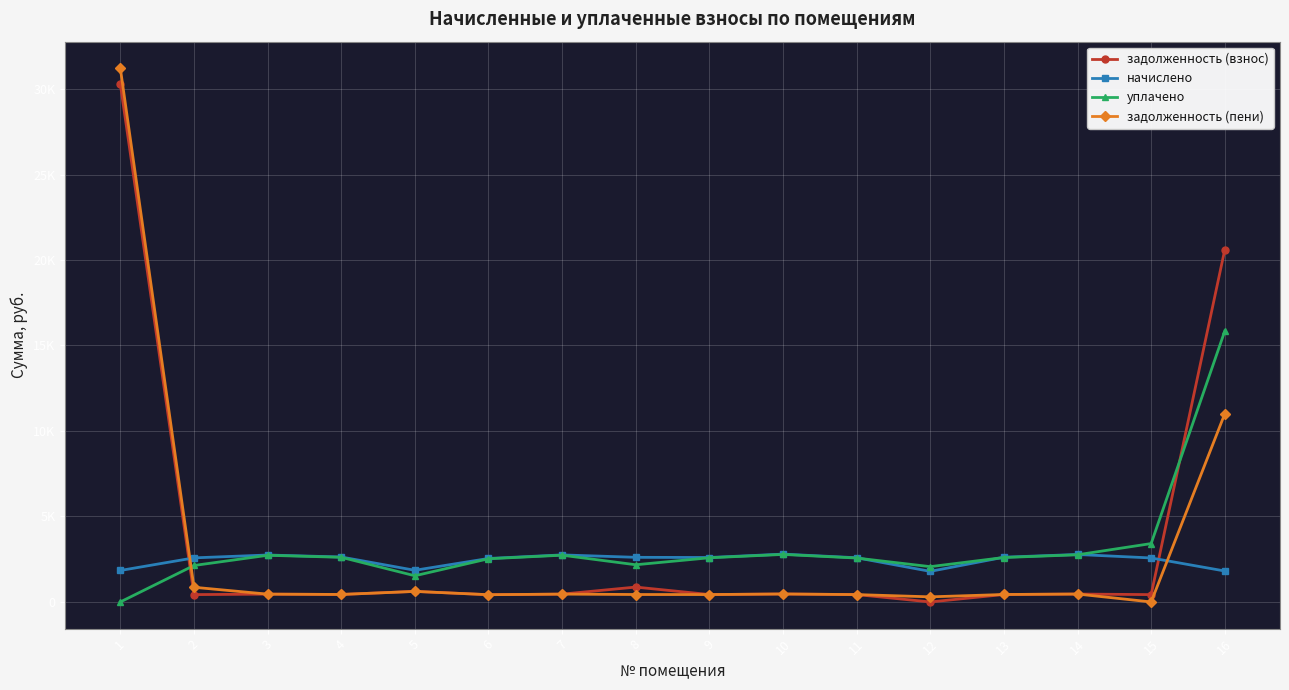

Is this an area chart (filled region under the line)?

No